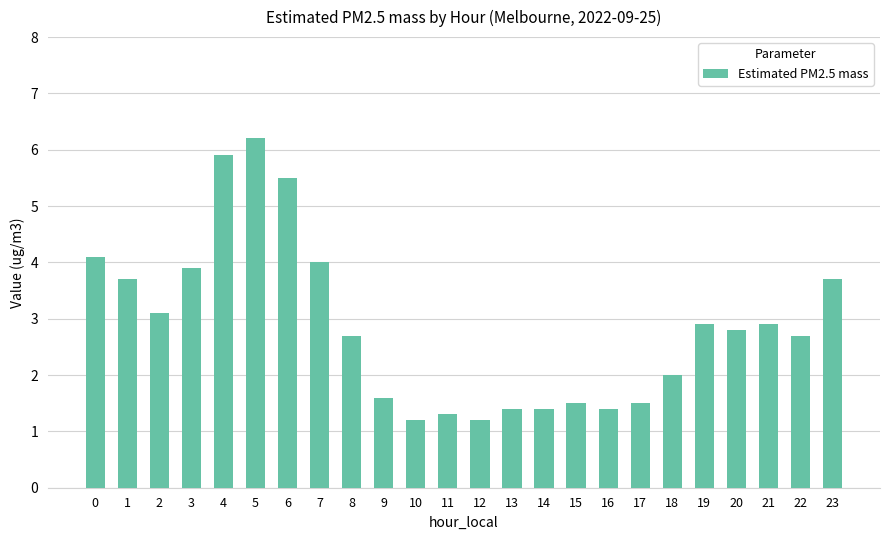

What is the value of the 15th bar from the left?

1.4